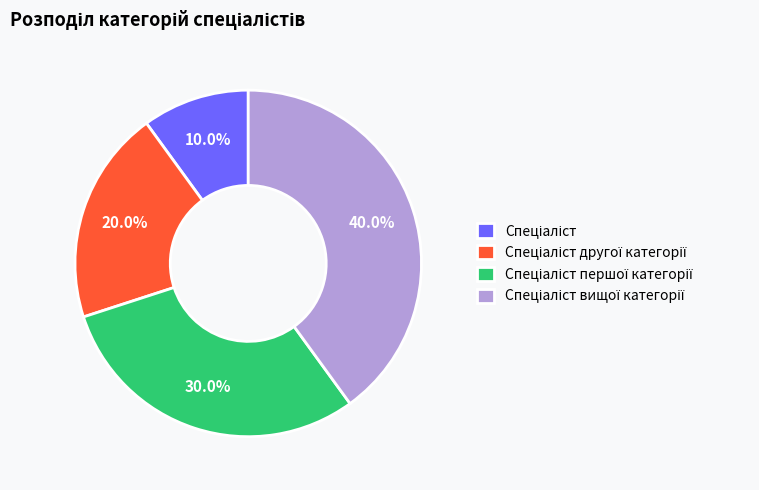

To the nearest percent, what is the difference between the largest and smallest slice percentages?

30%